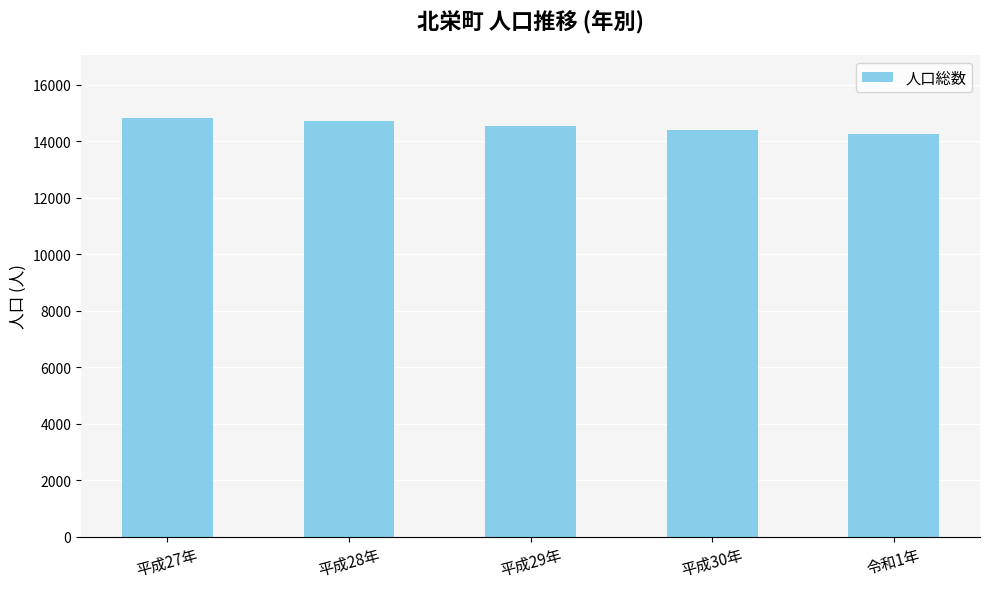

What is the difference between the second highest and second lowest values?

312